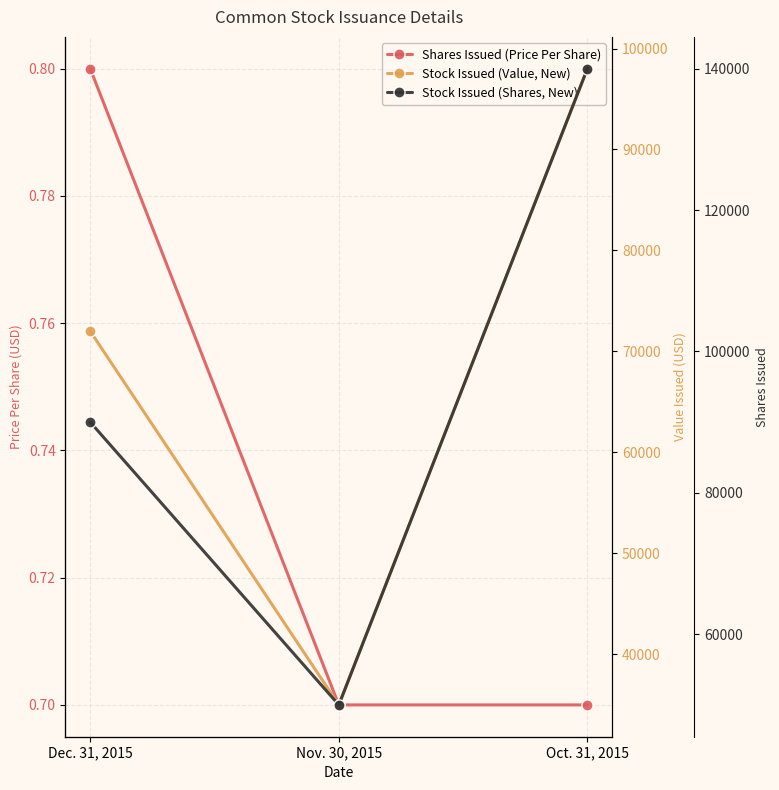

Which category has the highest value across all series?

Oct. 31, 2015